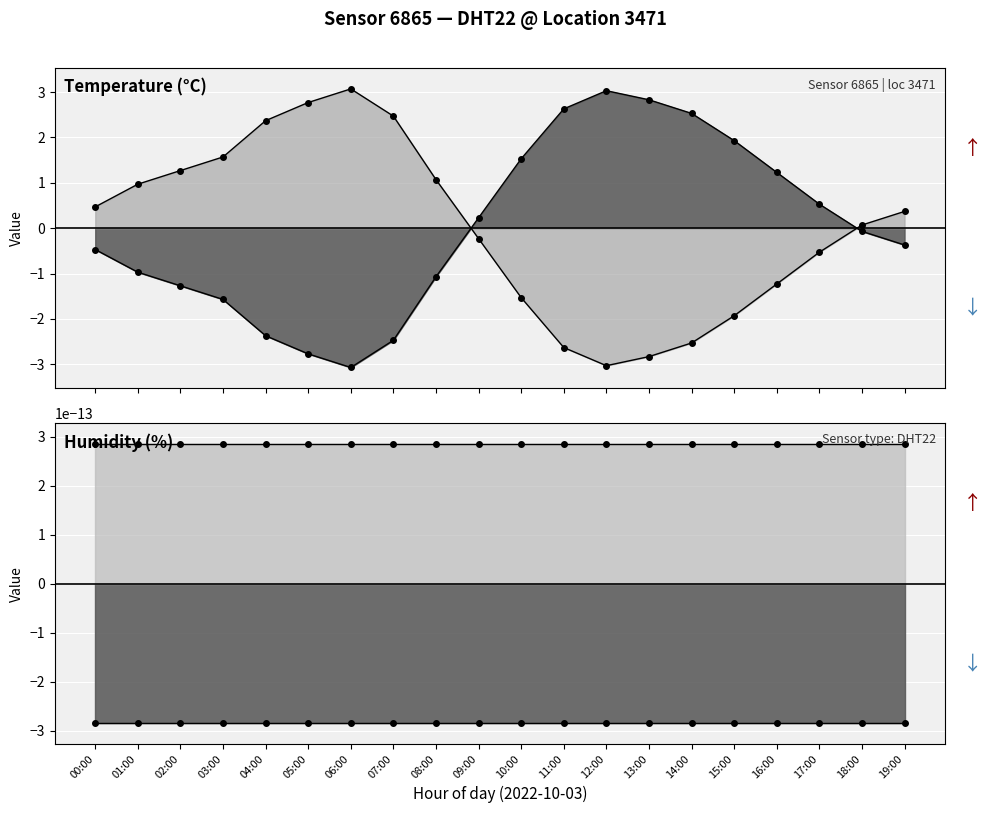

Where is the first local maximum?

12:00